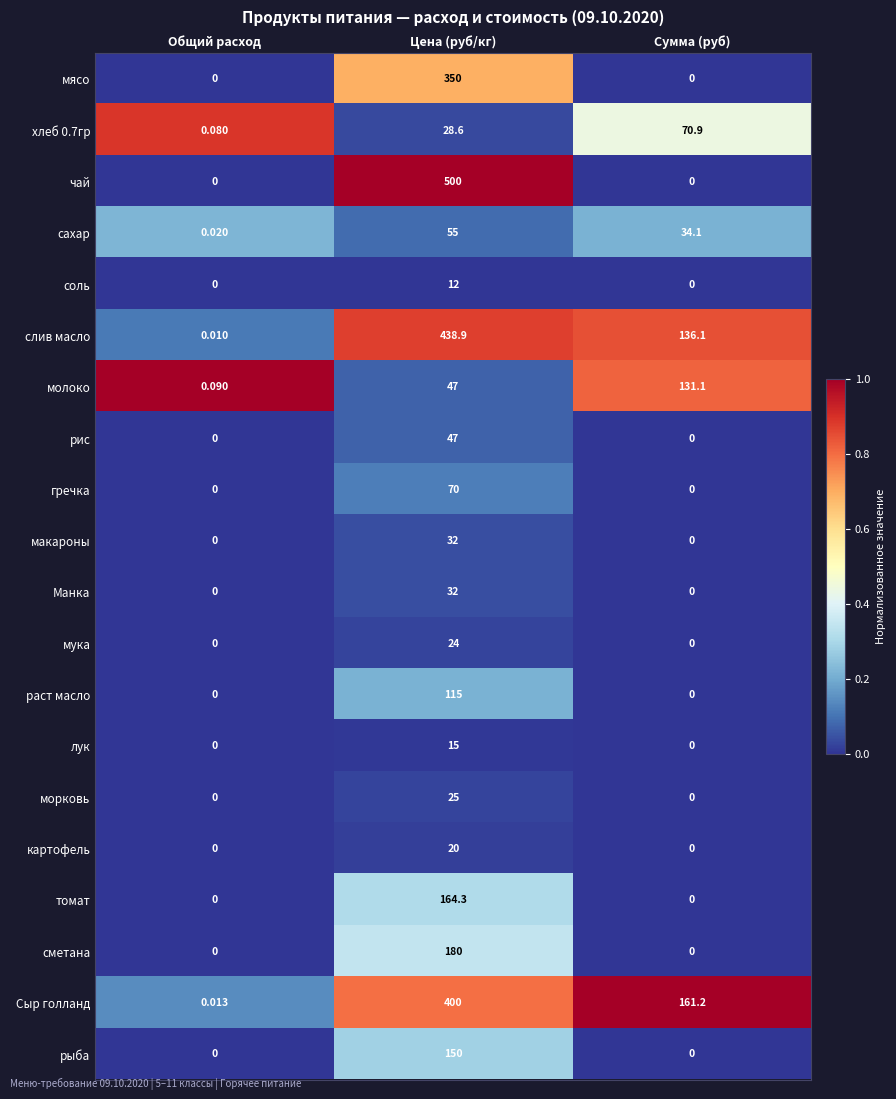

How many values in the рыба series exceed 0?

1